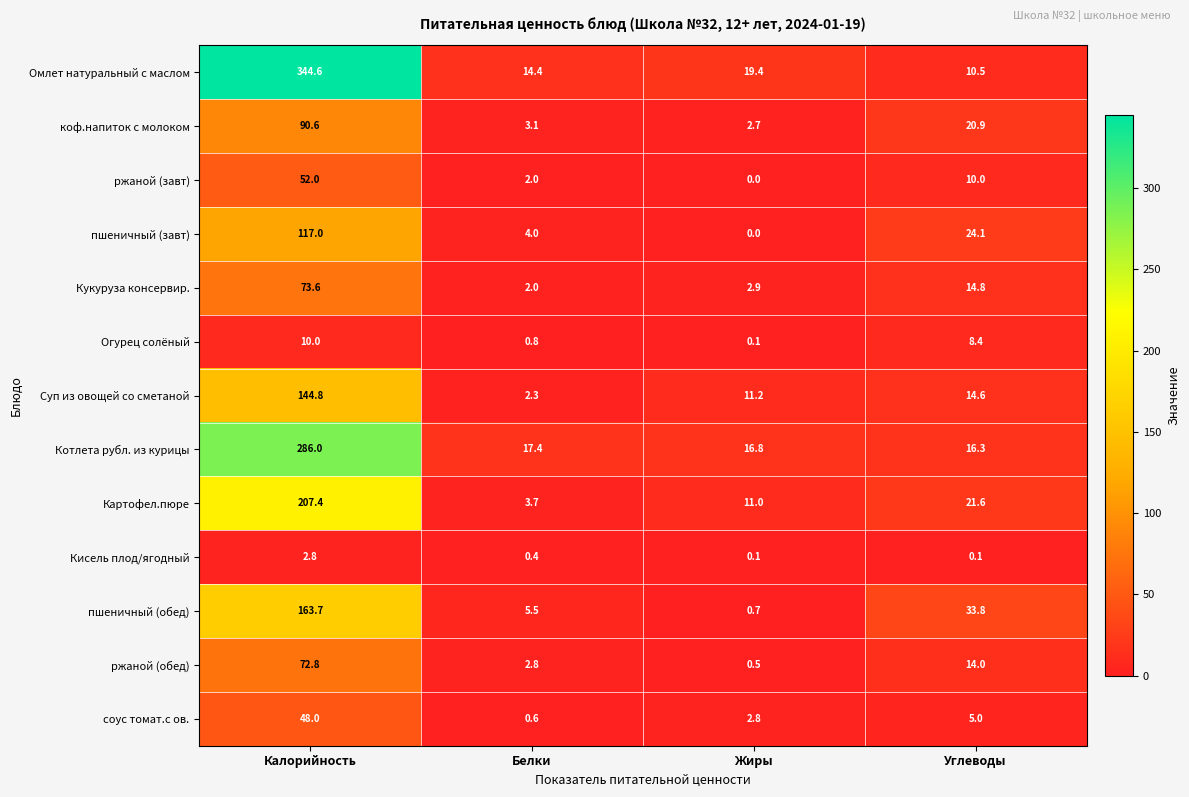

Between Белки and Жиры, which series saw the biggest shift?

Суп из овощей со сметаной